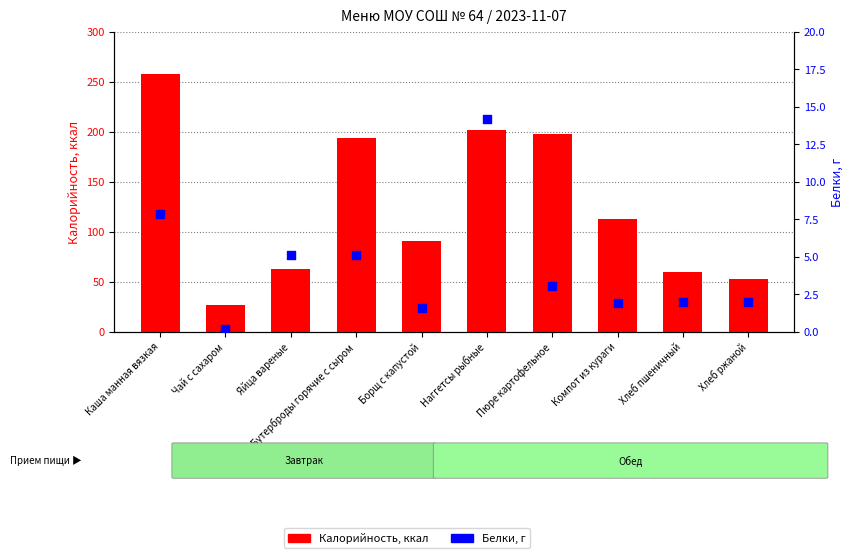

Which series contains the lowest Y value?

Белки